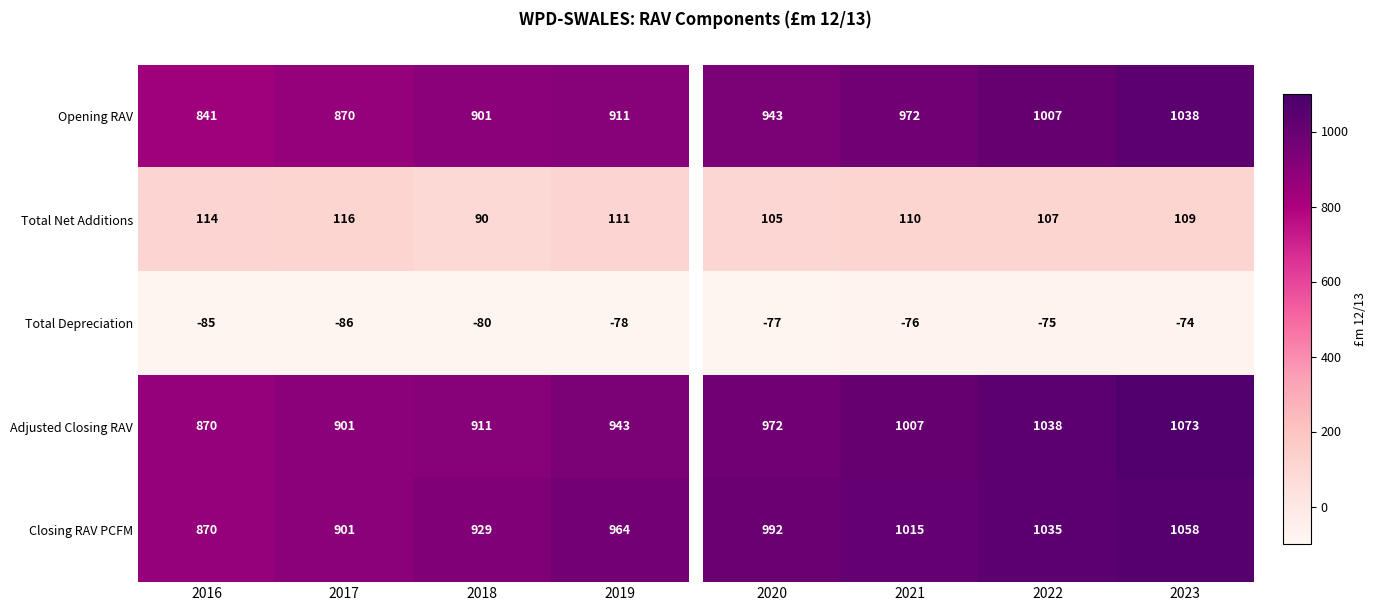

At which label does Total Depreciation reach its peak?

2019